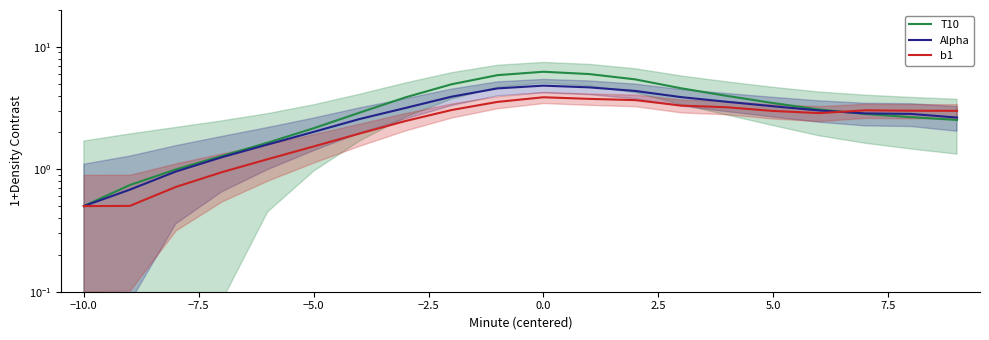

After their last crossing, which series has the higher values: b1 or Alpha?

b1